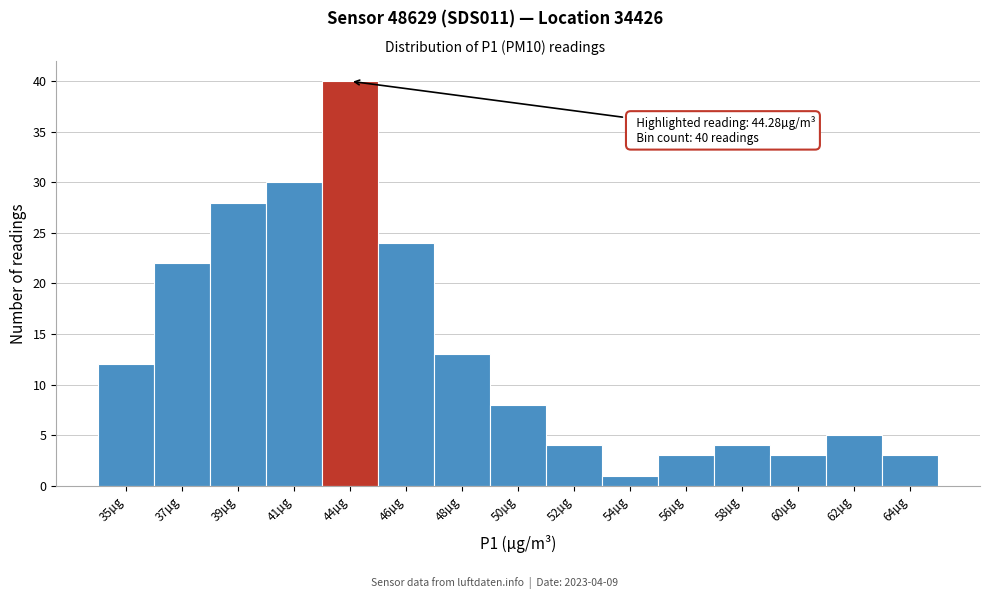

Reading left to right, what are all the values shown in this chart?

35µg=12	37µg=22	39µg=28	41µg=30	44µg=40	46µg=24	48µg=13	50µg=8	52µg=4	54µg=1	56µg=3	58µg=4	60µg=3	62µg=5	64µg=3